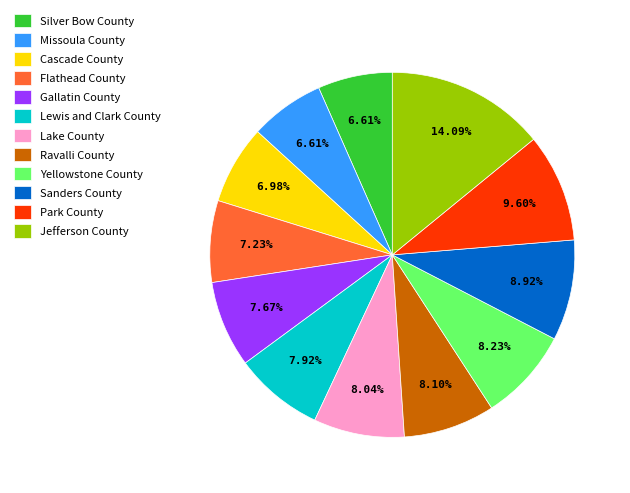

The Lewis and Clark County slice represents 8% of the pie. True or false?

True